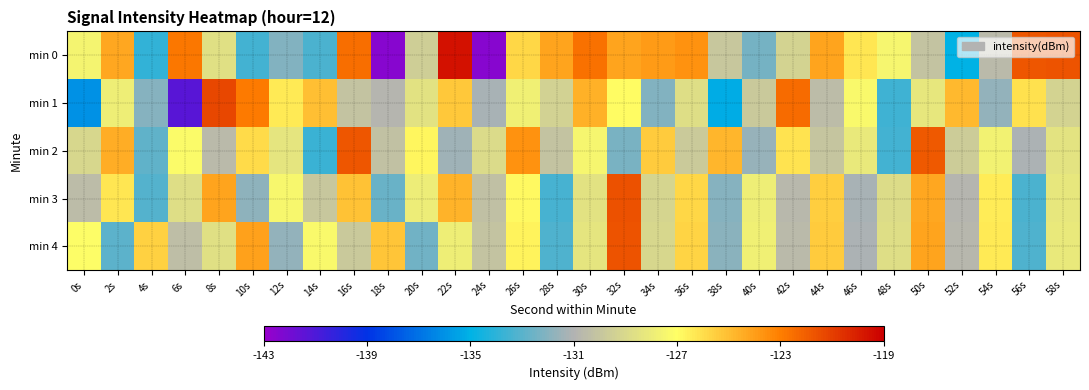

Which series changed the most between 34s and 46s?

min 1